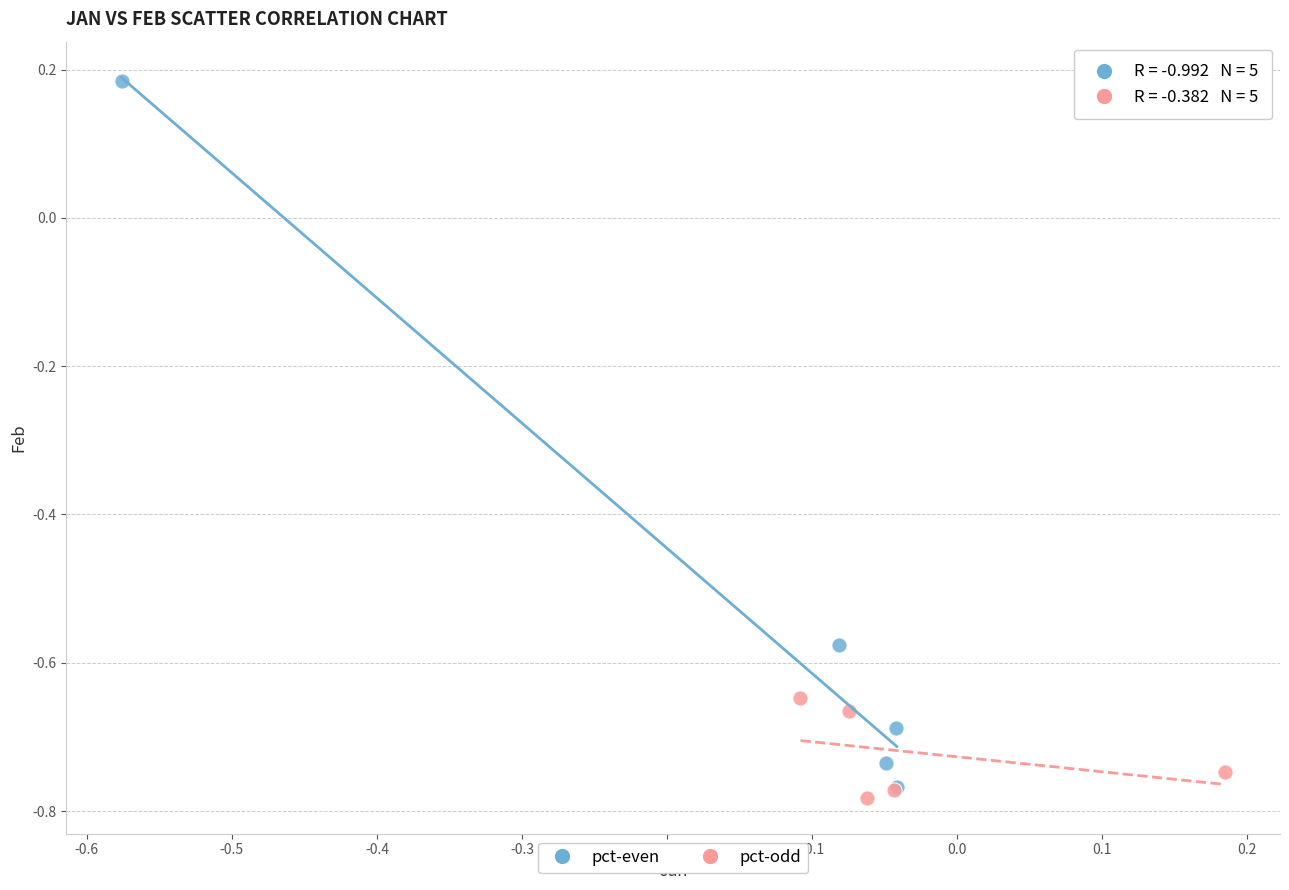

Which series has the widest spread of Y values?

pct-even